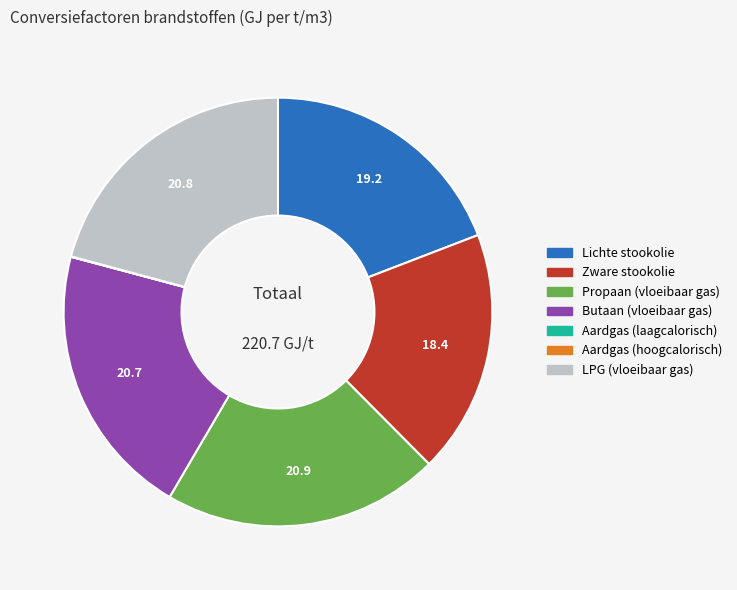

Does Lichte stookolie account for over 50% of the chart?

No